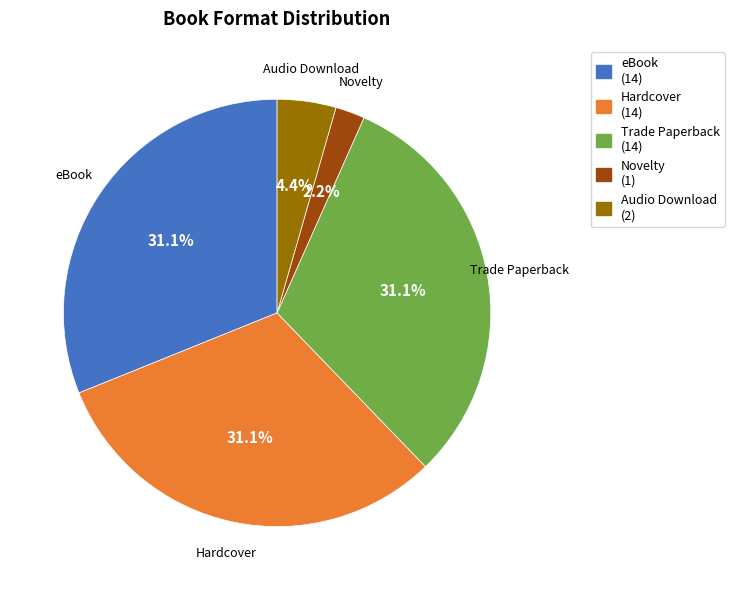

What is the smallest slice in the pie chart?

Novelty